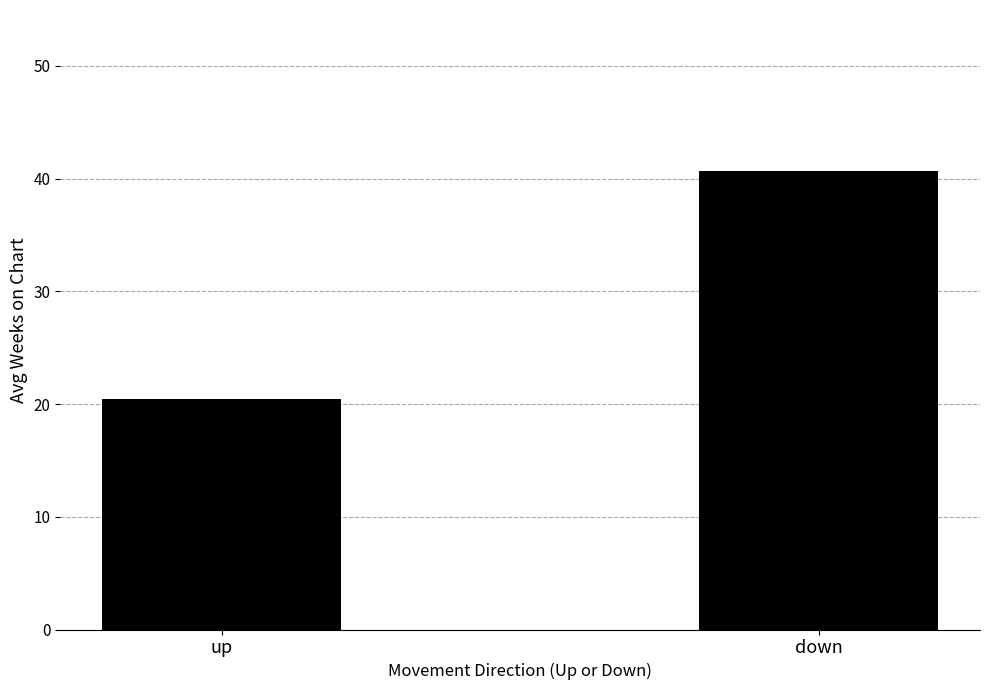

What position from the right is up?

2